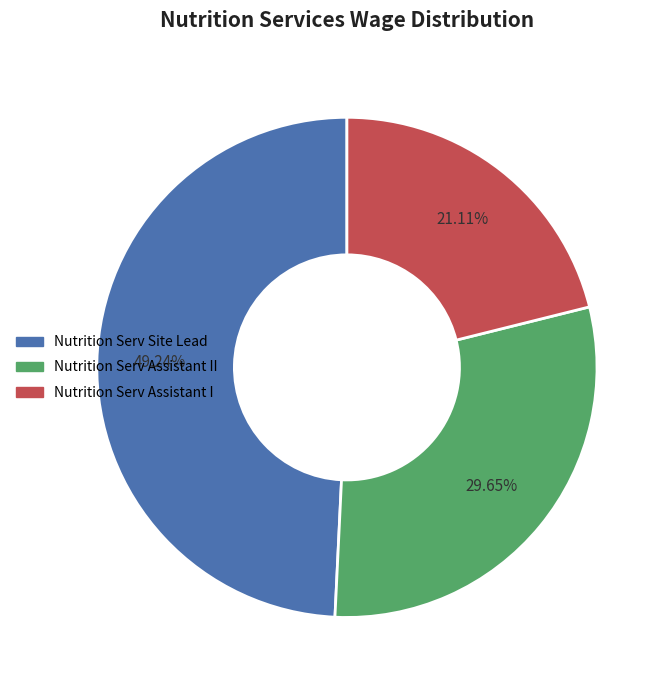

Count the number of slices in the pie.

3